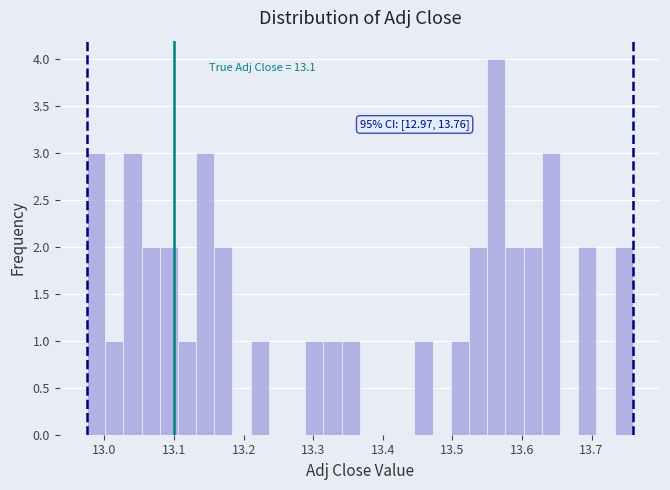

Read against the x-axis, roughly where is the centre of the tallest bar?

13.56